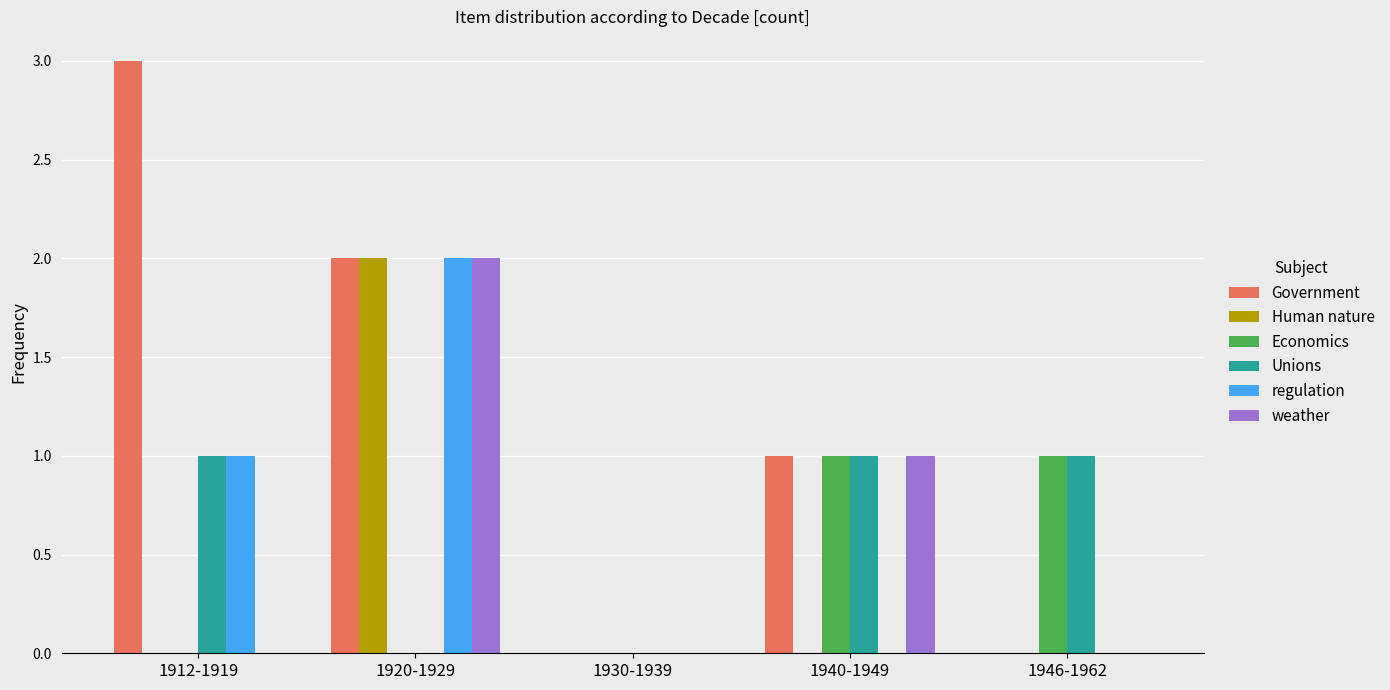

Is it true that Economics equals -1 at 1920-1929?

False